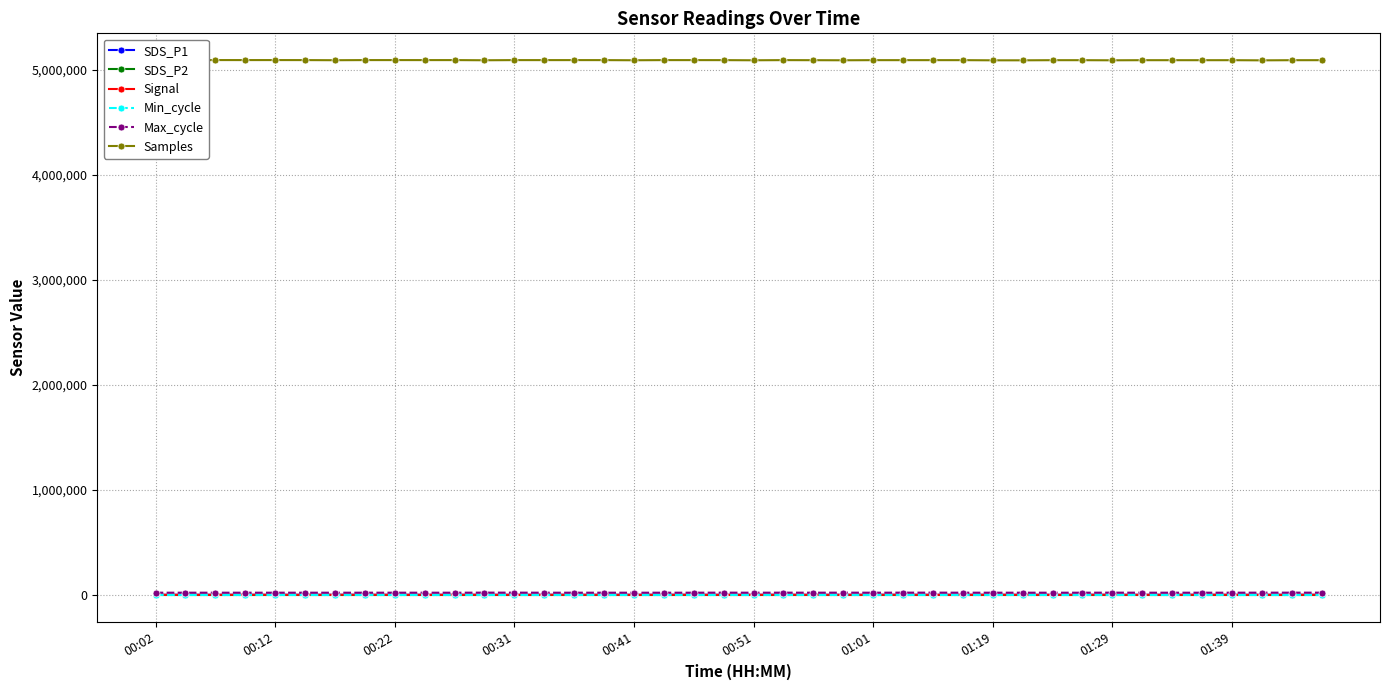

What are all the series names shown in the legend?

SDS_P1, SDS_P2, Signal, Min_cycle, Max_cycle, Samples